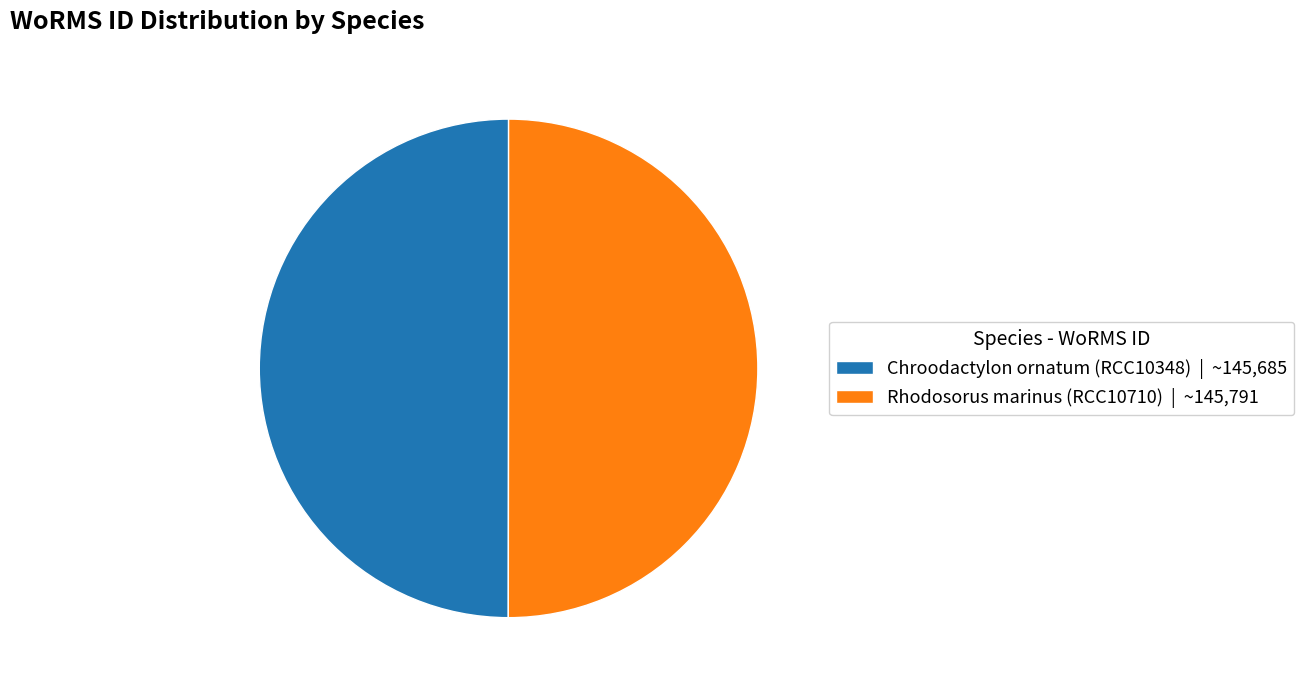

Do Chroodactylon ornatum (RCC10348) | ~145,685 and Rhodosorus marinus (RCC10710) | ~145,791 together represent more than half of the pie?

Yes